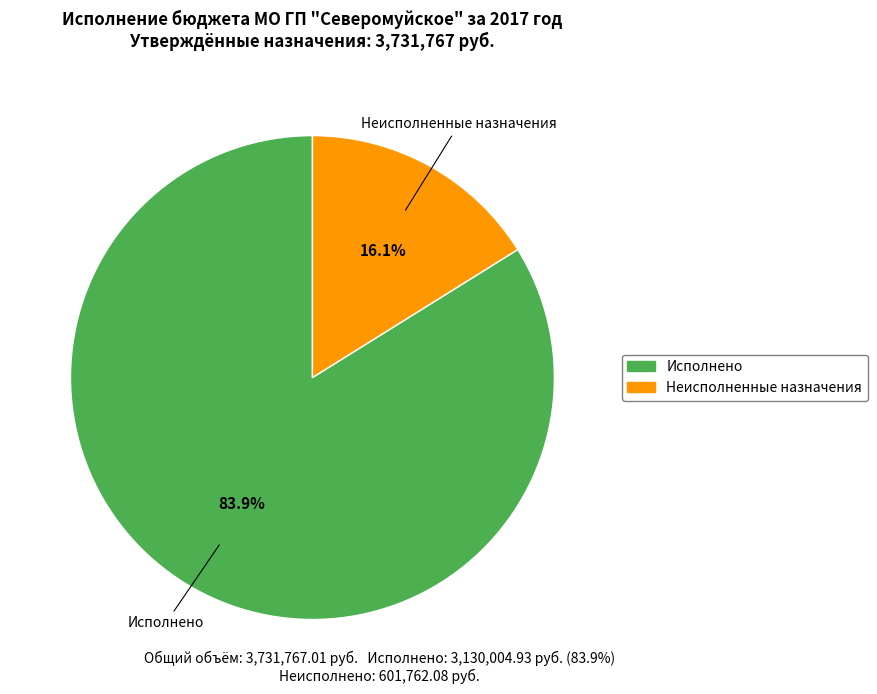

What percentage is NOT represented by Исполнено?

16.1%